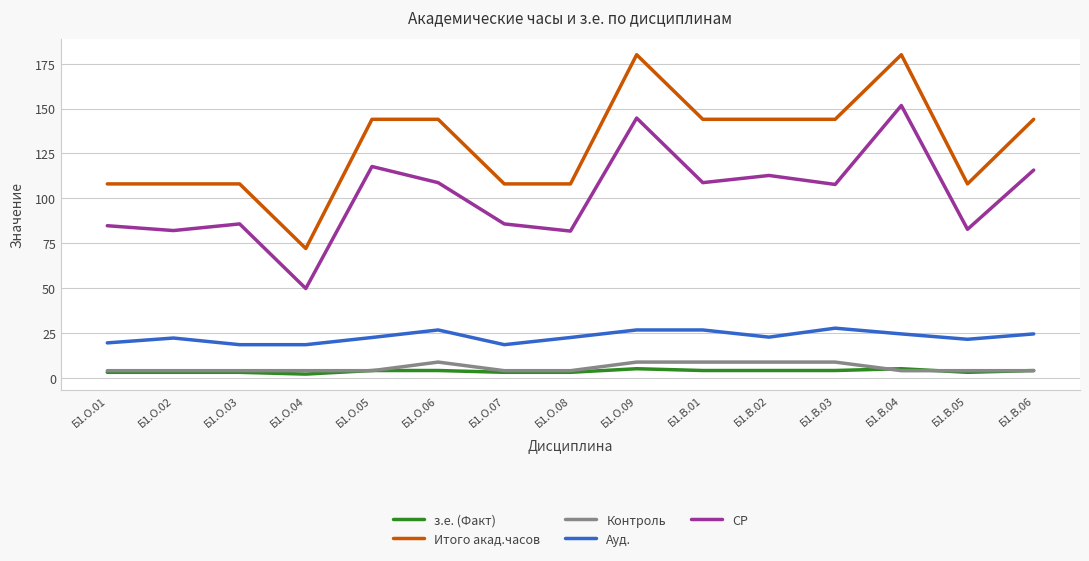

Between Б1.О.04 and Б1.О.08, which series saw the biggest shift?

Итого акад.часов